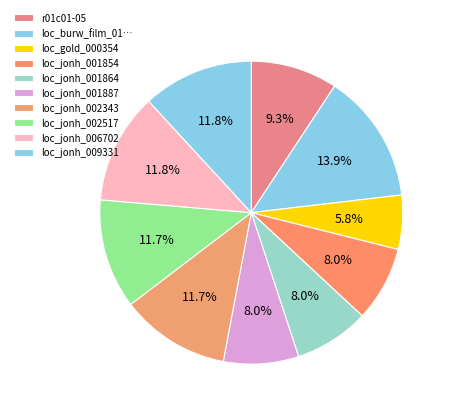

Which category has the biggest portion of the pie?

loc_burw_film_016